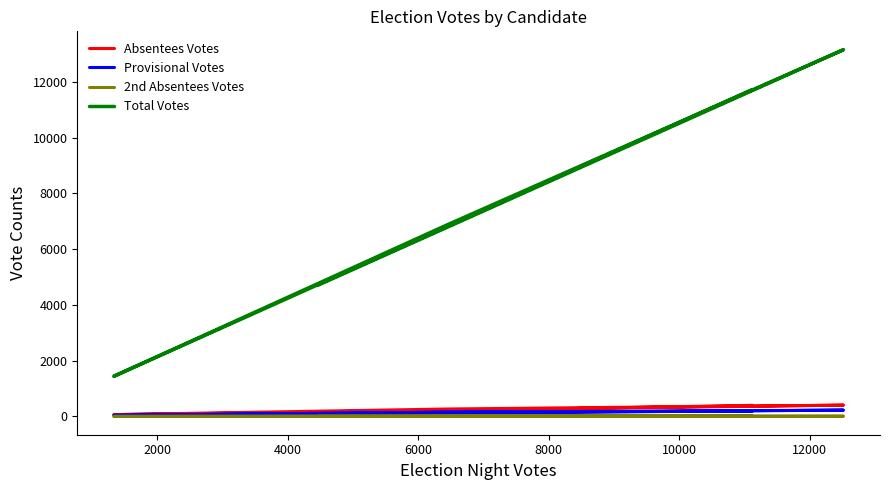

What is the difference between the second highest and minimum values in the Absentees Votes series?

333